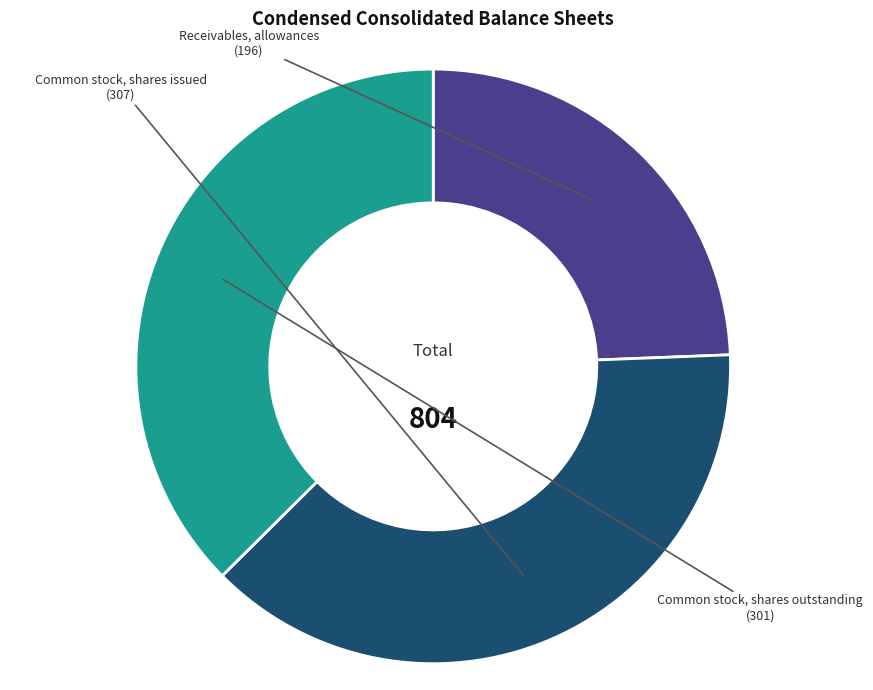

What is the ratio of the value at Common stock, shares outstanding to the value at Common stock, shares issued?

1.0